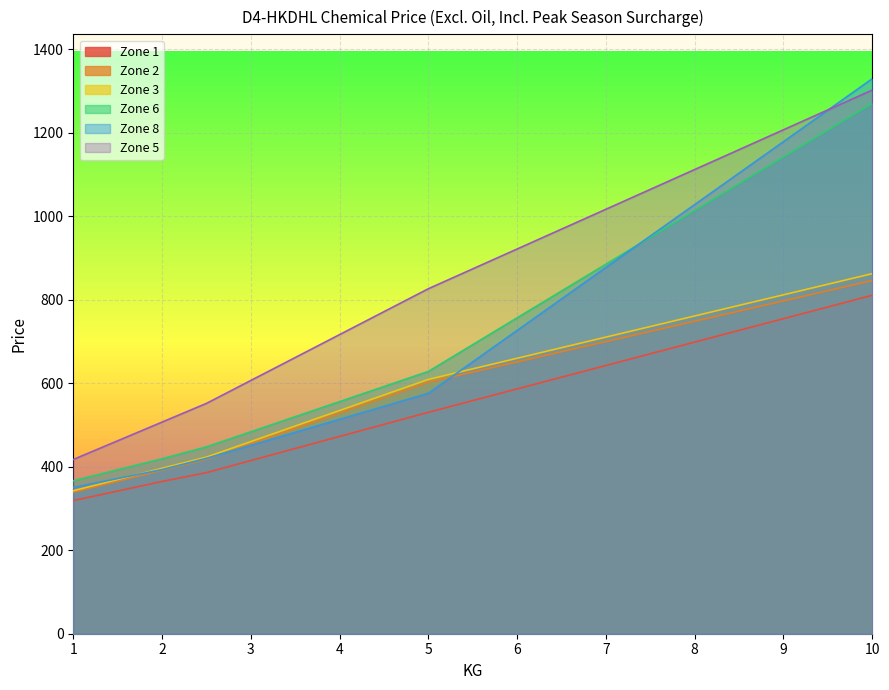

True or false: Zone 3 and Zone 5 cross at least once.

False